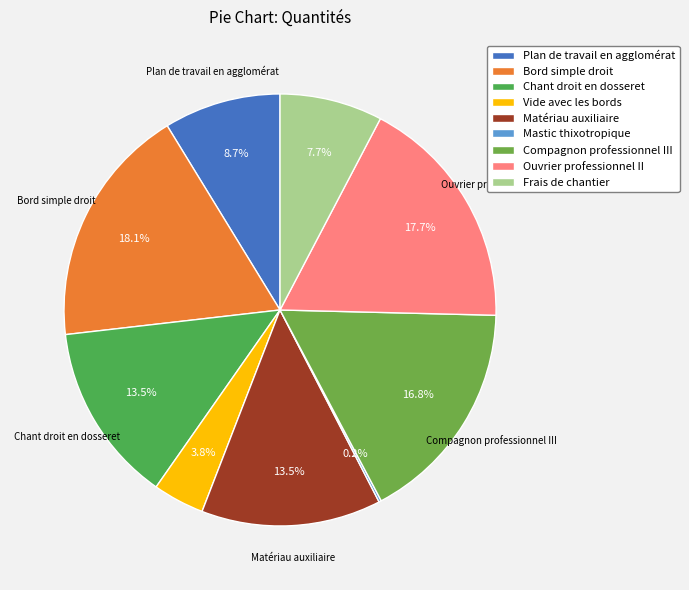

Count the number of slices in the pie.

9